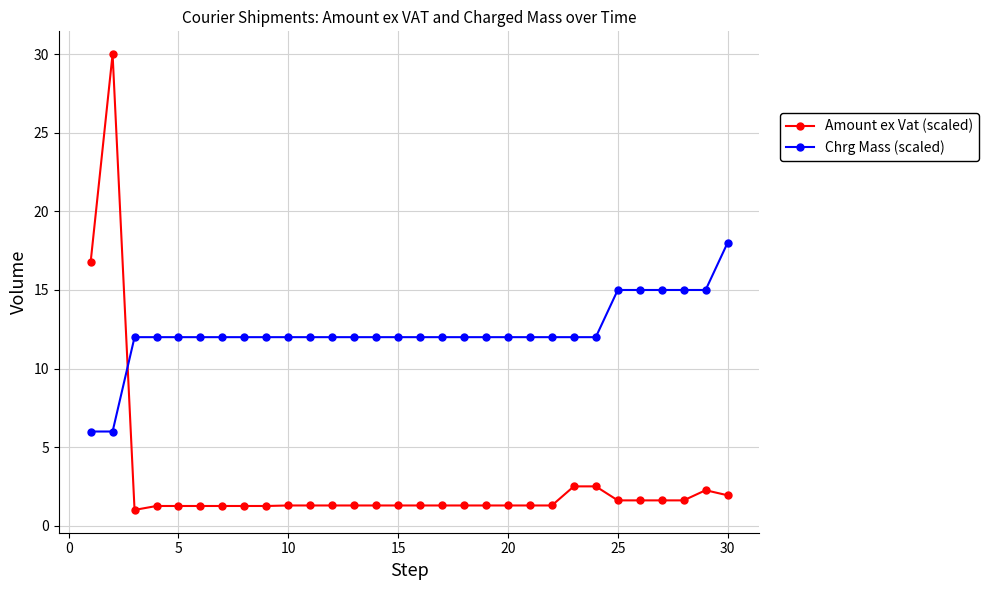

What are all the series names shown in the legend?

Amount ex Vat (scaled), Chrg Mass (scaled)